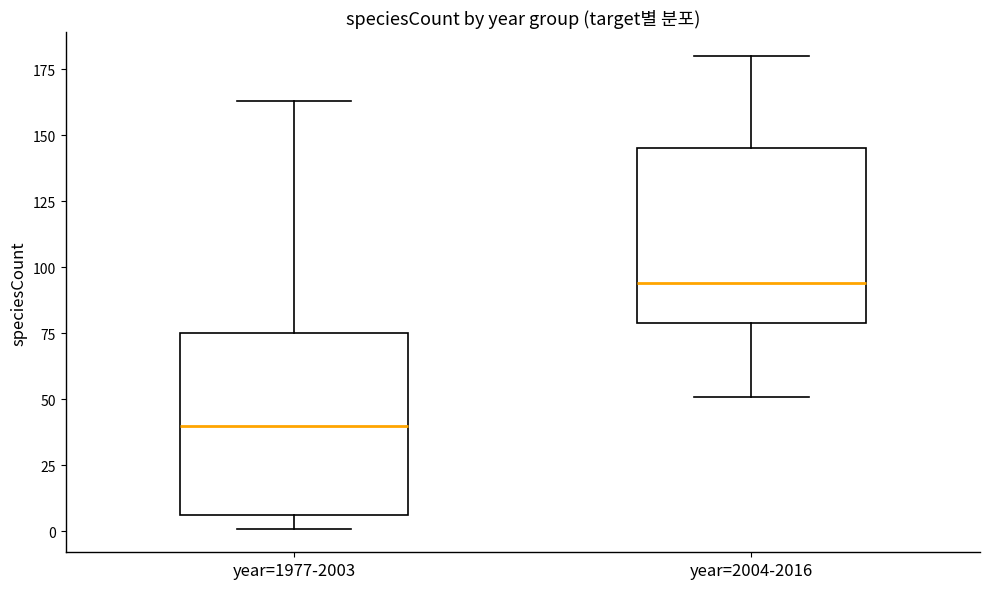

Reading left to right, transcribe this box plot: for each box, give where its median line is, the range the box spans, and where its two whiskers end, as read against the y-axis. The values are not printed on the chart, so give them approximately, as read against the axis.

year=1977-2003: median 40, box 5 to 75, whiskers 0 to 165
year=2004-2016: median 95, box 80 to 145, whiskers 50 to 180